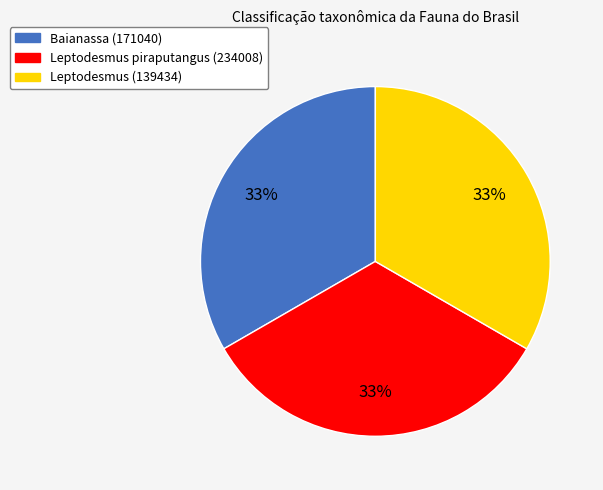

Does Leptodesmus (139434) represent more than half of the total?

No